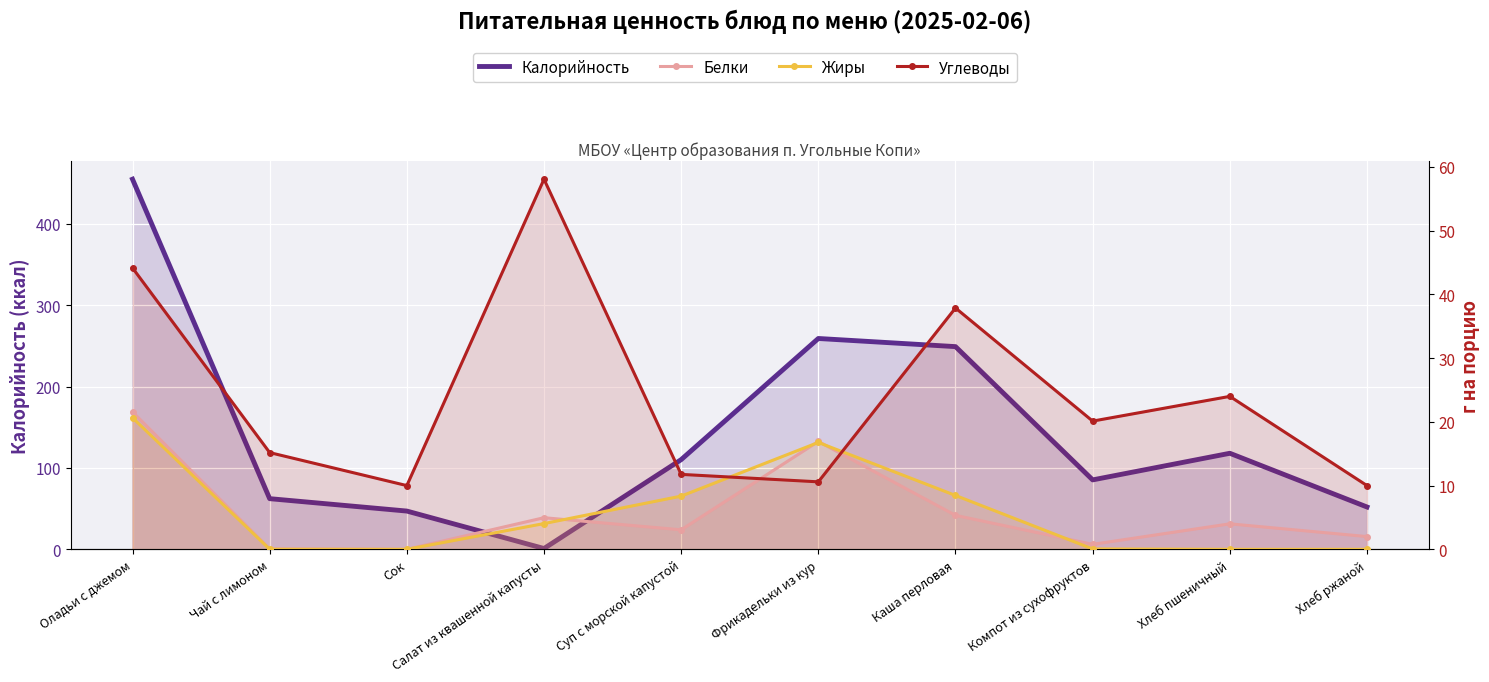

What is the value of the Углеводы point at the 5th from the left?

11.8